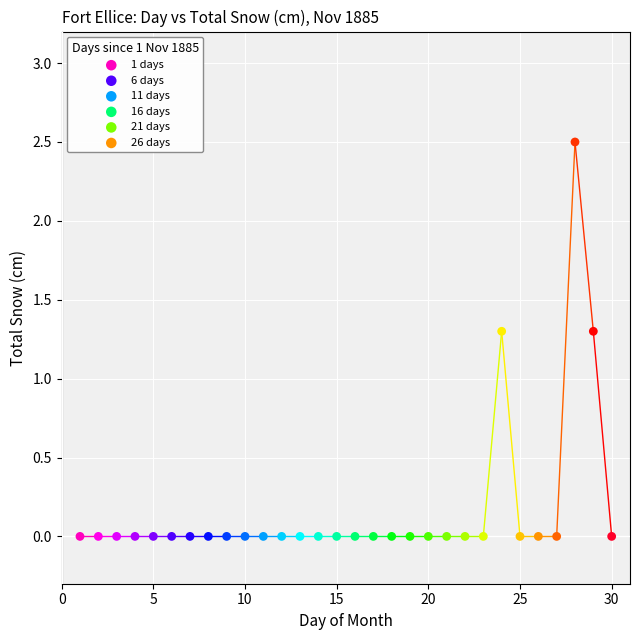

Which series contains the highest Y value?

26 days